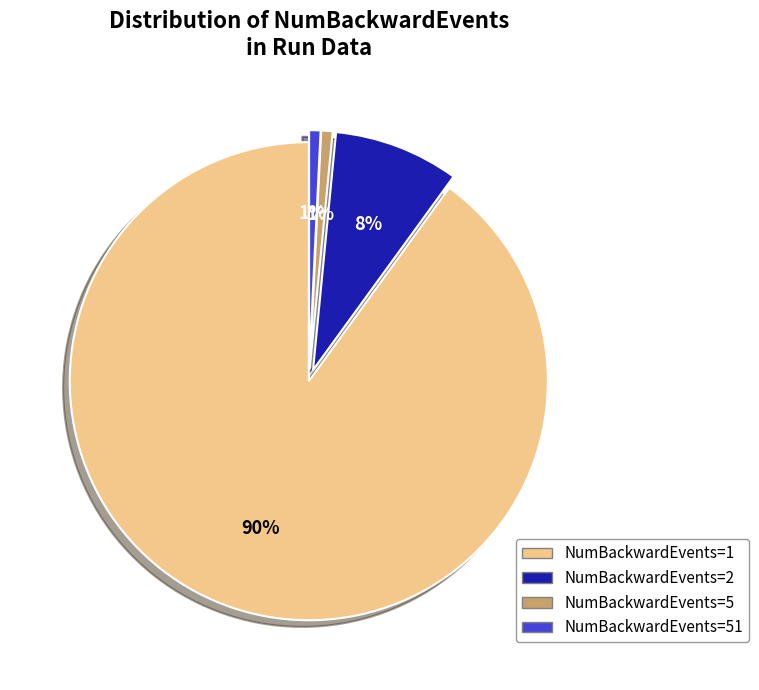

Combined, do NumBackwardEvents=1 and NumBackwardEvents=51 account for over 50%?

Yes